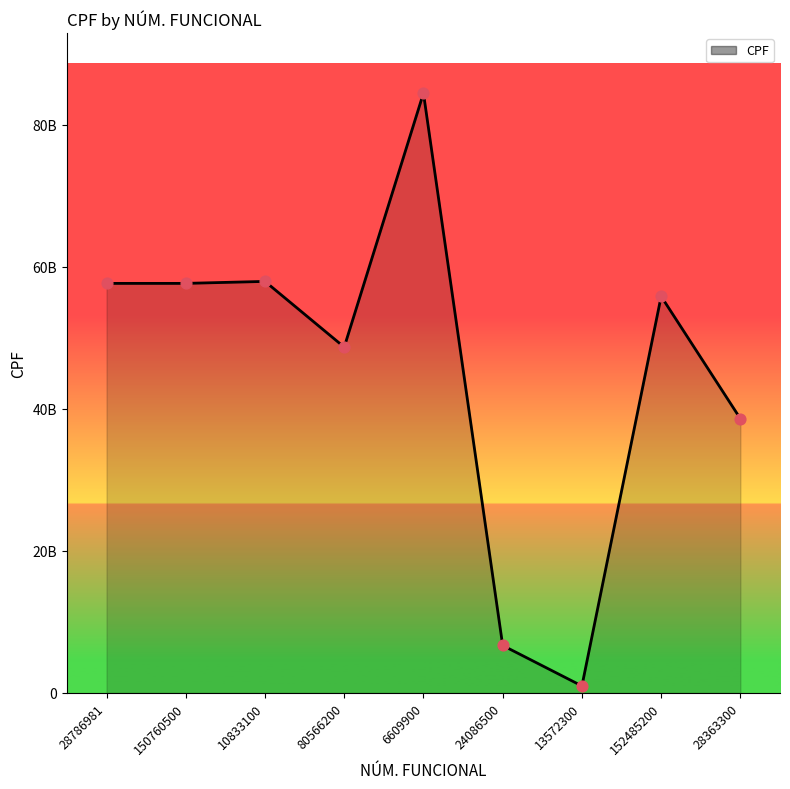

Between 80566200 and 28363300, which is larger?

80566200